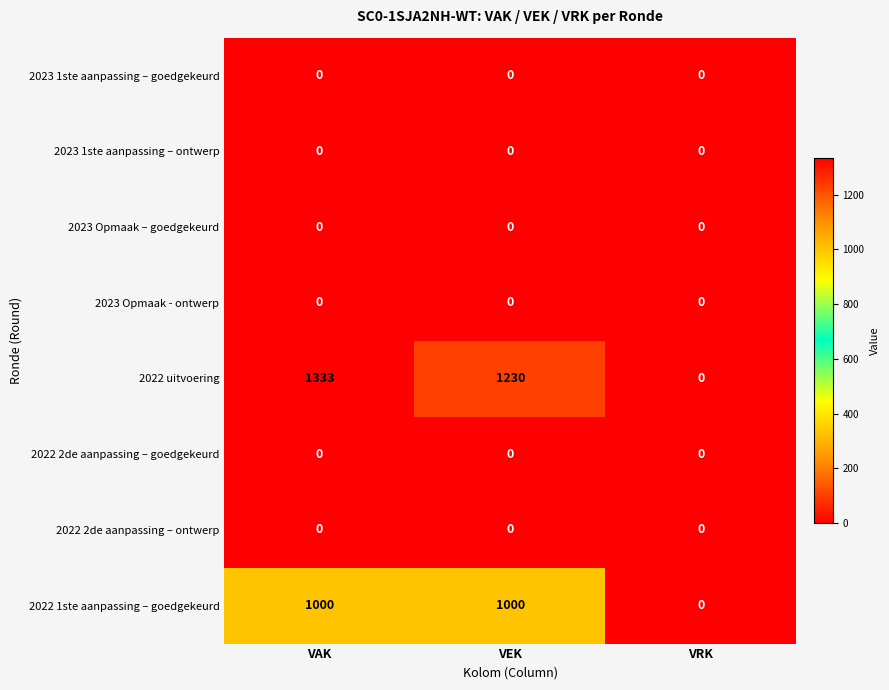

Reading right to left, what are all the values shown in this chart?

2023 1ste aanpassing – goedgekeurd: 0	0	0
2023 1ste aanpassing – ontwerp: 0	0	0
2023 Opmaak – goedgekeurd: 0	0	0
2023 Opmaak - ontwerp: 0	0	0
2022 uitvoering: 0	1230	1333
2022 2de aanpassing – goedgekeurd: 0	0	0
2022 2de aanpassing – ontwerp: 0	0	0
2022 1ste aanpassing – goedgekeurd: 0	1000	1000